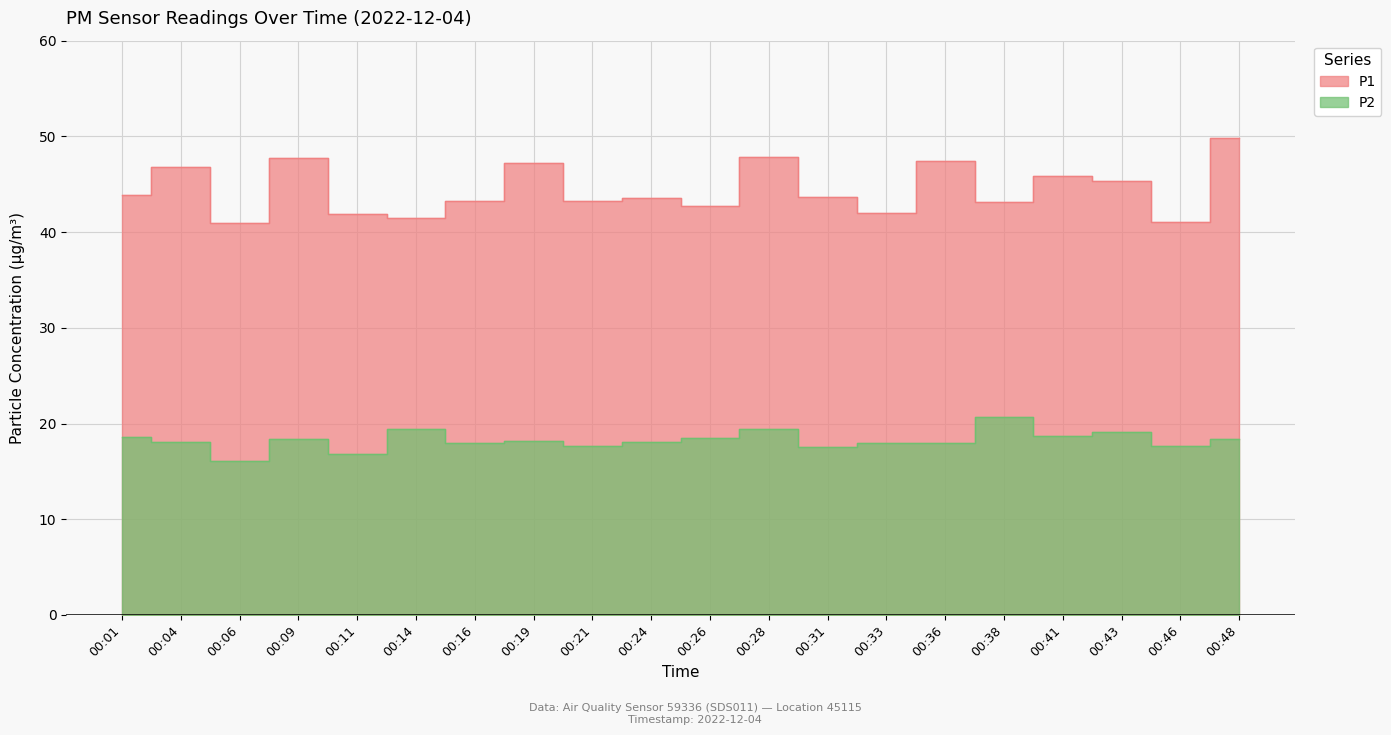

Which series has the largest total across all categories?

P1